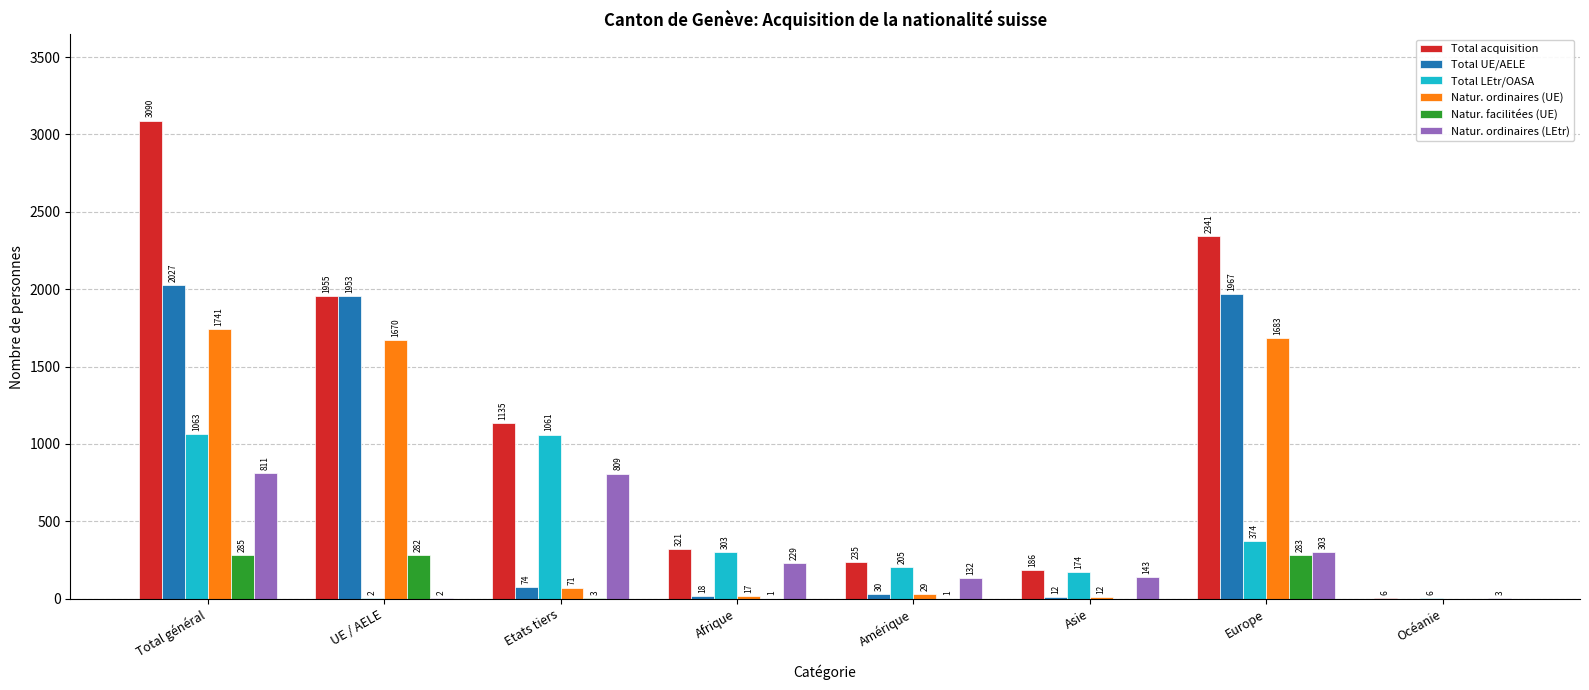

The Total UE/AELE series shows 0 at Océanie. True or false?

True